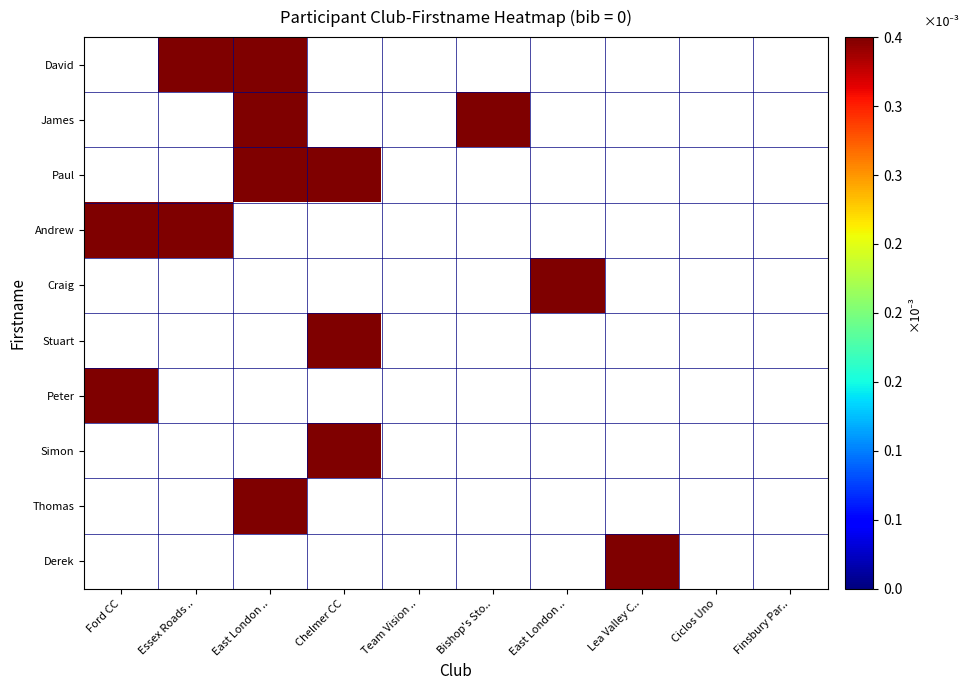

Is it true that Paul equals 0.0 at East London ..?

True